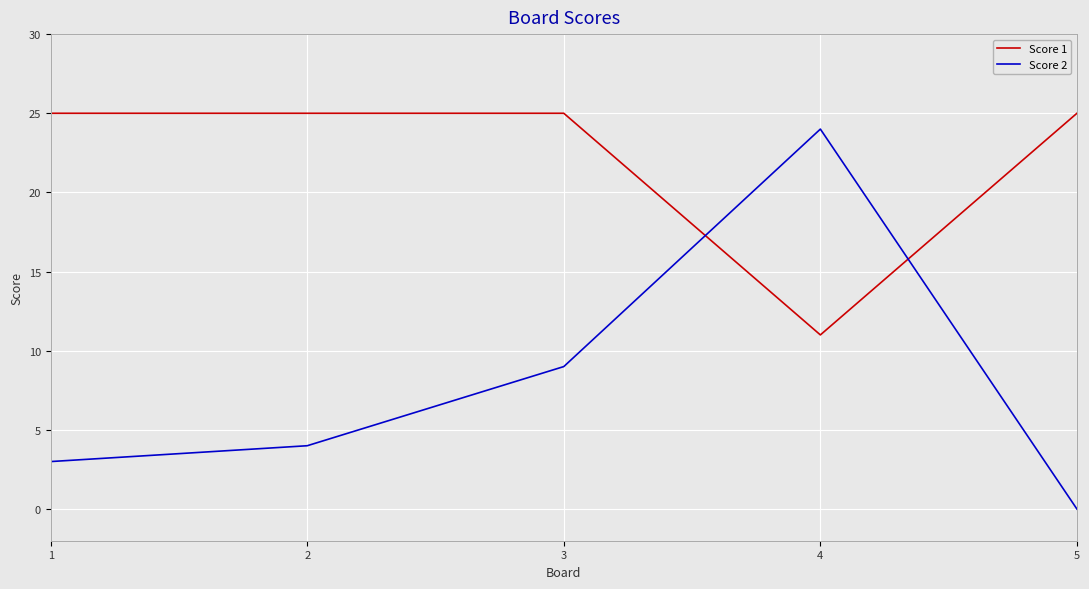

True or false: Score 1 and Score 2 cross at least once.

True